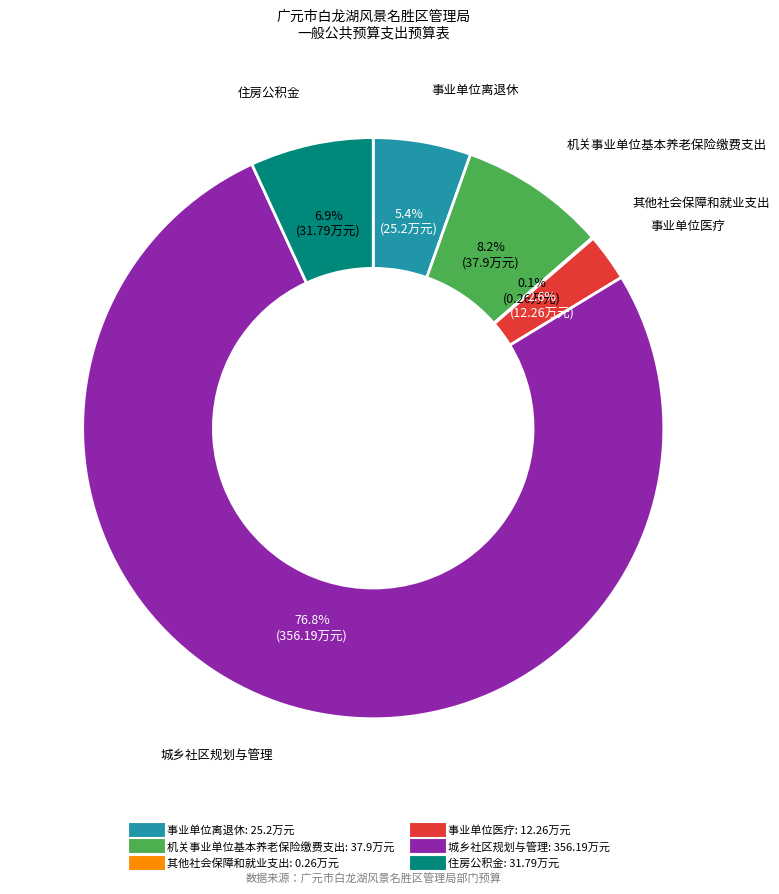

Which slice is the largest?

城乡社区规划与管理